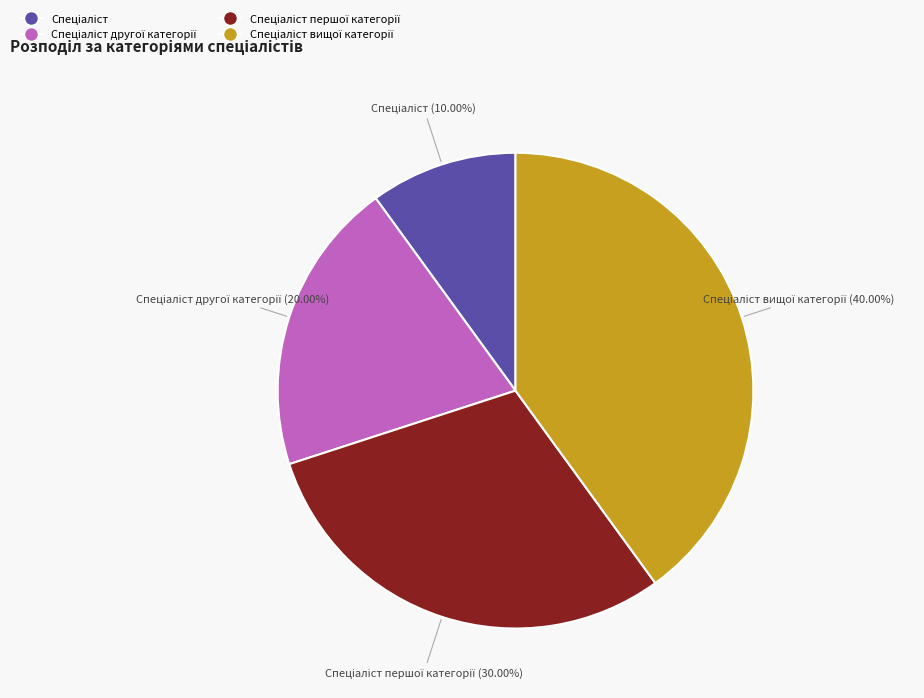

Is there any slice that represents more than half of the pie?

No